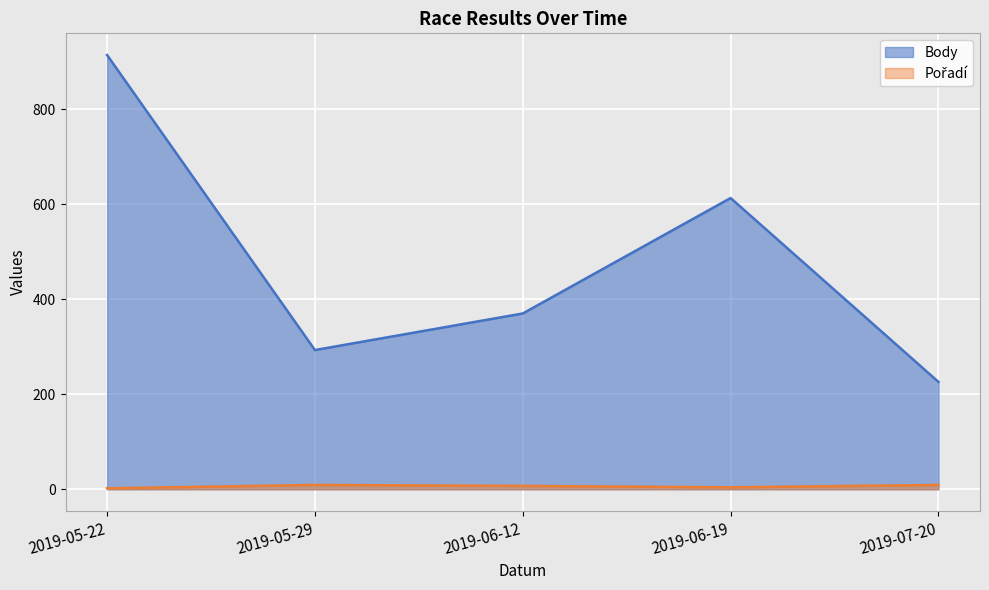

What are all the series names shown in the legend?

Body, Pořadí